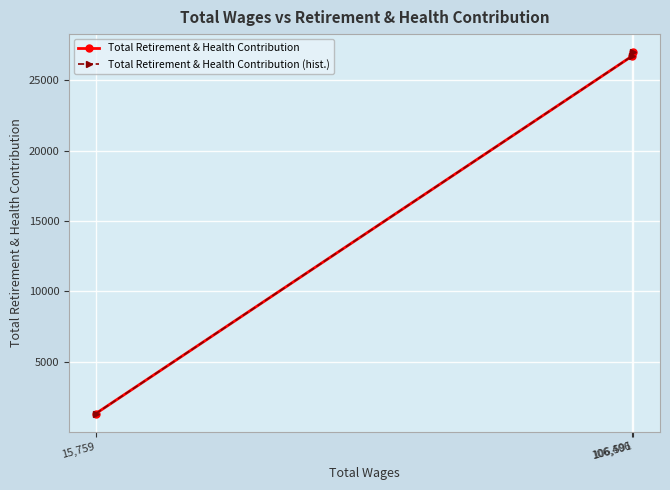

Does the chart have visible grid lines?

Yes